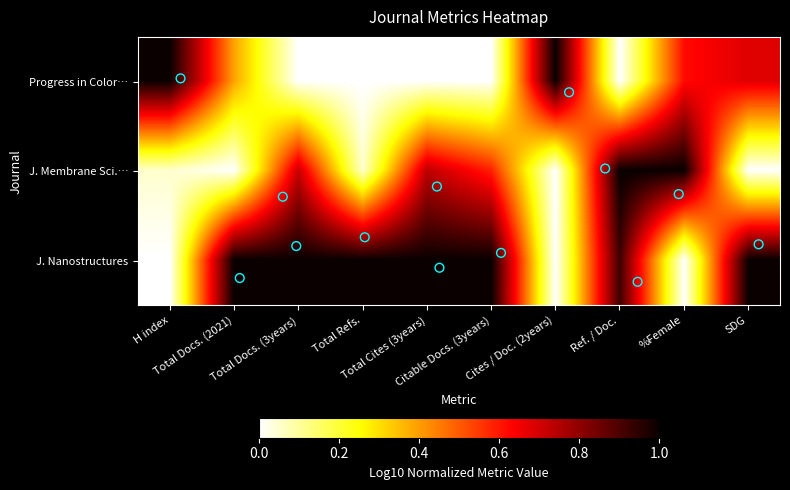

Which label corresponds to the smallest value in the chart?

Total Docs. (3years)